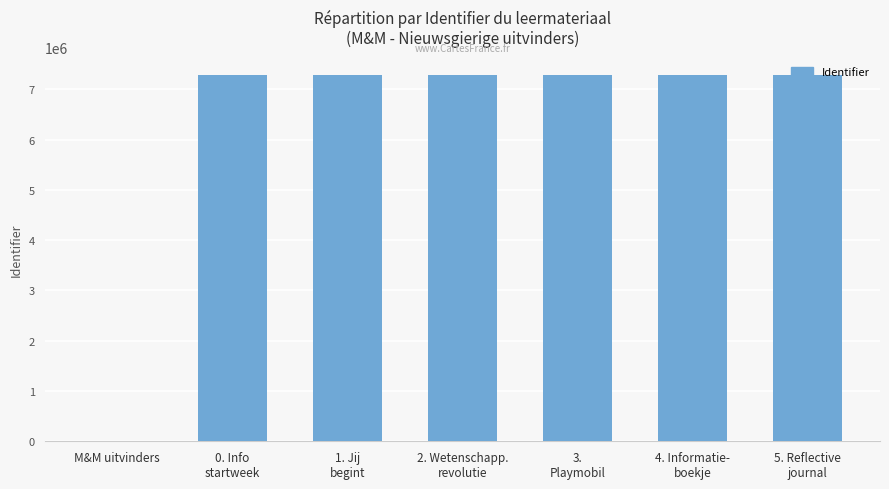

What is the change in value from M&M uitvinders to 0. Info
startweek?

+7282721